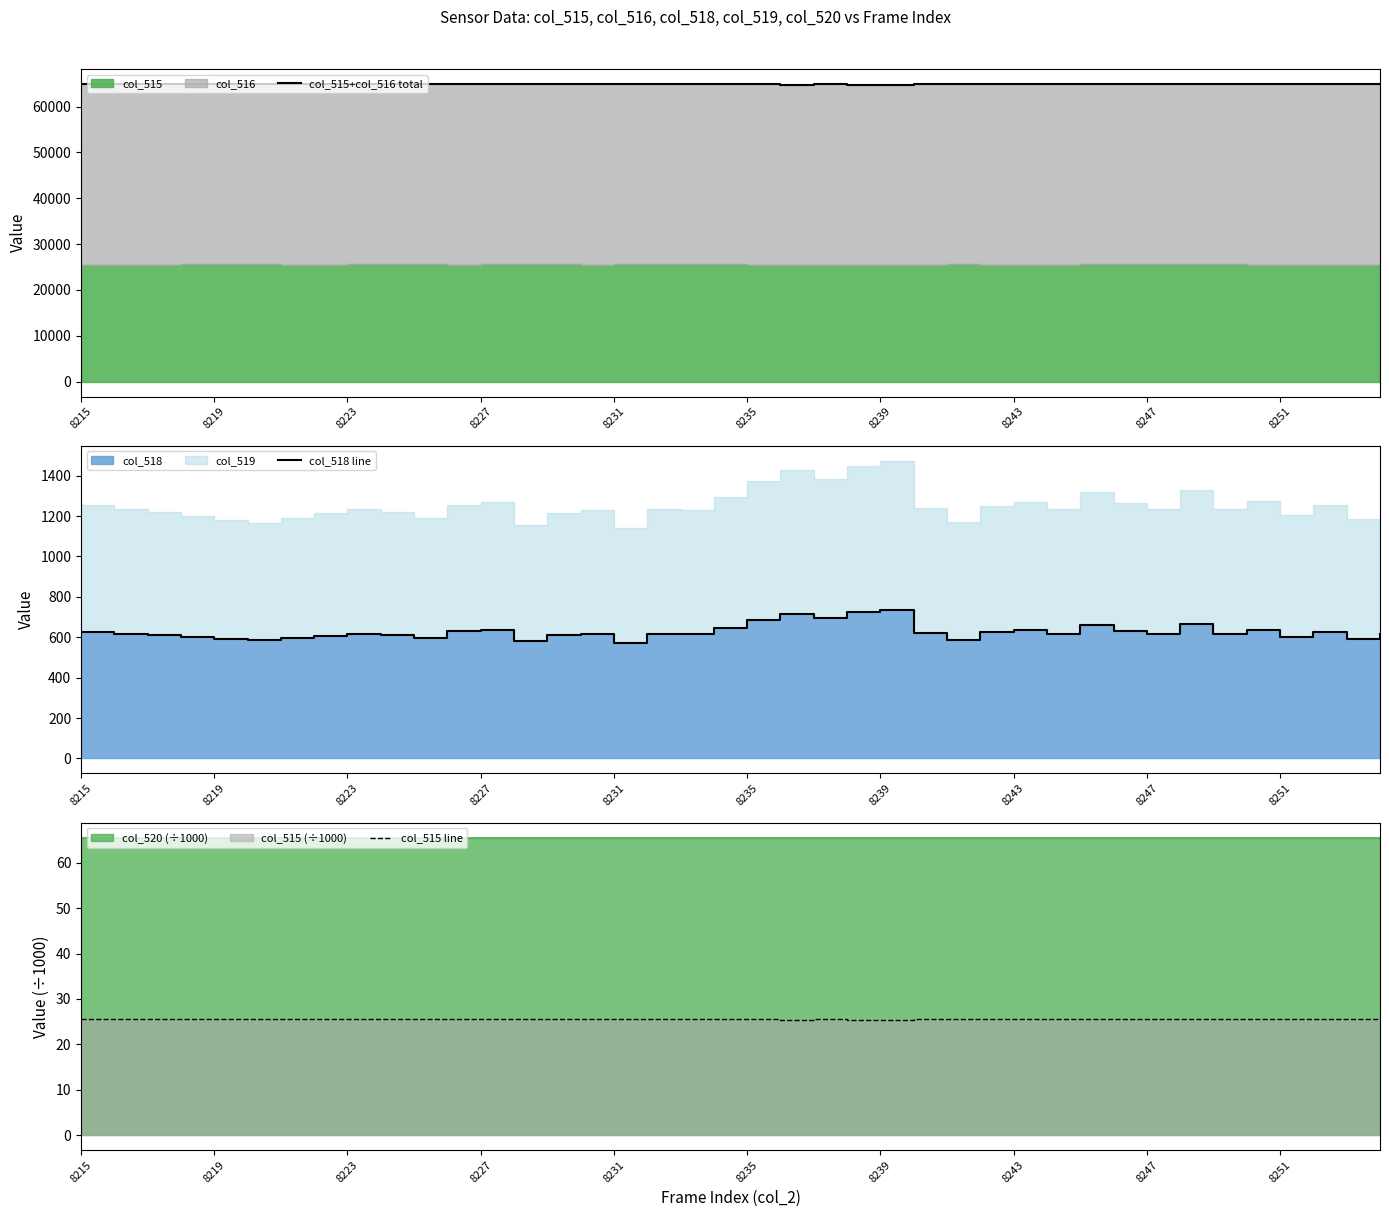

True or false: col_515 line and col_515+col_516 total cross at least once.

False